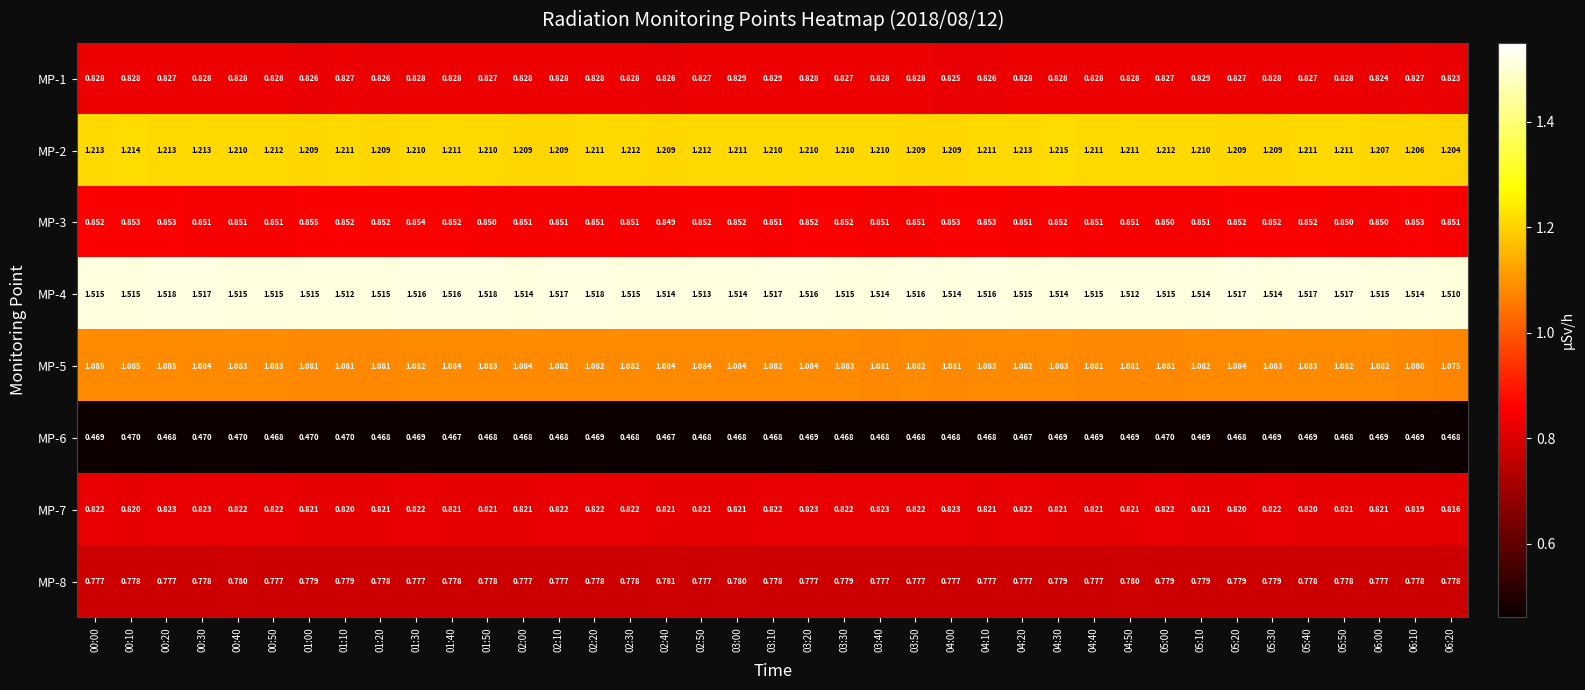

Rank the series at 06:20 from lowest to highest value.

MP-6, MP-8, MP-7, MP-1, MP-3, MP-5, MP-2, MP-4